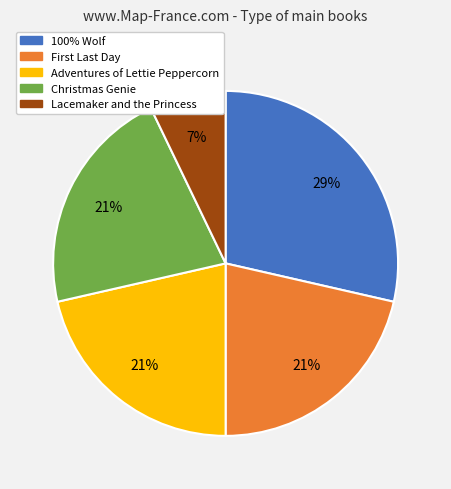

To the nearest percent, what is the average slice percentage?

20%